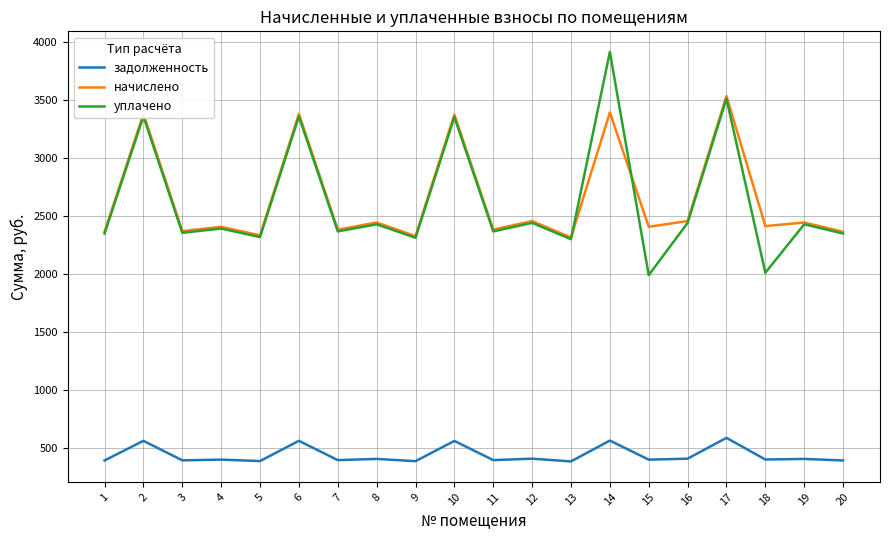

What is the difference between the second highest and minimum values in the уплачено series?

1520.5